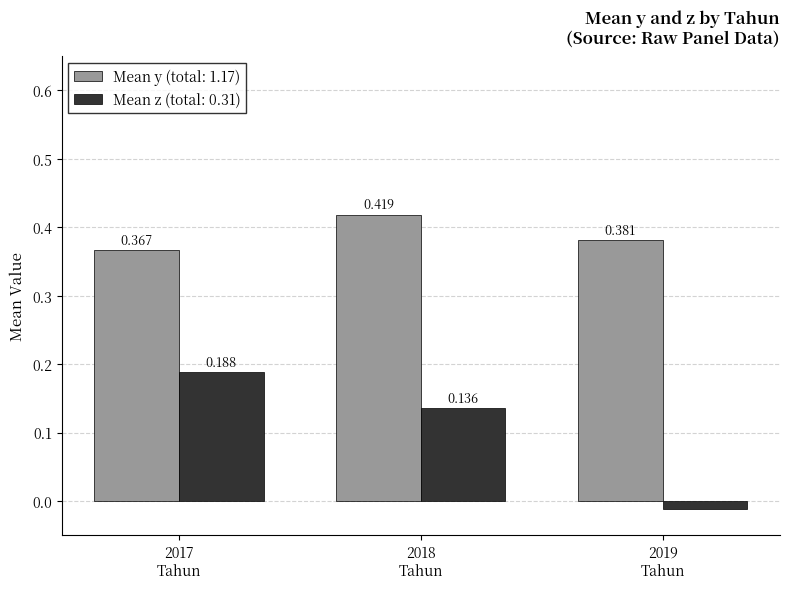

How many distinct data groups are displayed?

2